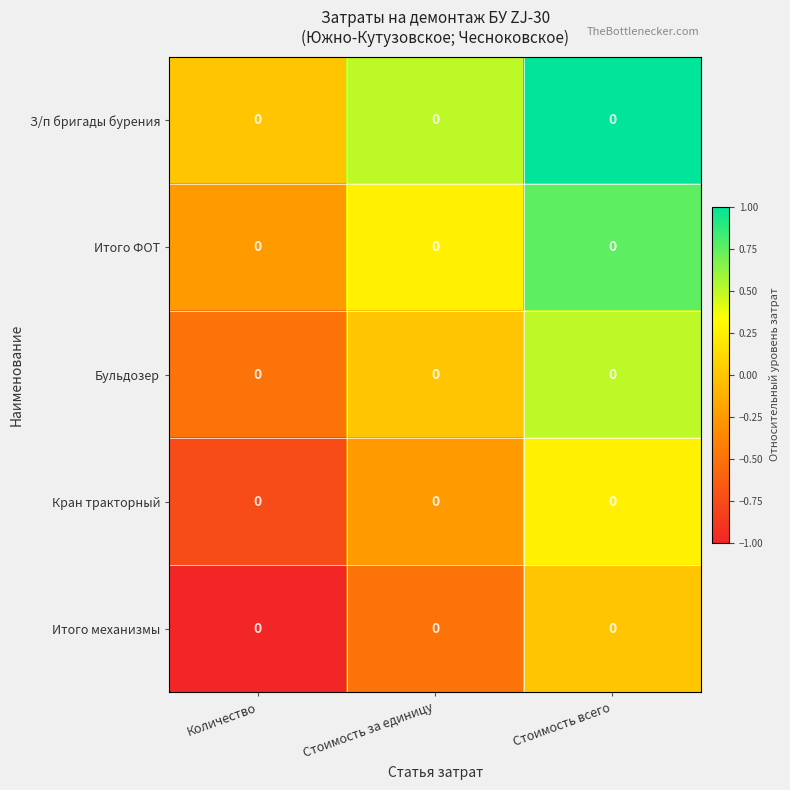

Reading left to right, what are all the values shown in this chart?

З/п бригады бурения: Количество=0.0	Стоимость за единицу=0.0	Стоимость всего=0.0
Итого ФОТ: Количество=0.0	Стоимость за единицу=0.0	Стоимость всего=0.0
Бульдозер: Количество=0.0	Стоимость за единицу=0.0	Стоимость всего=0.0
Кран тракторный: Количество=0.0	Стоимость за единицу=0.0	Стоимость всего=0.0
Итого механизмы: Количество=0.0	Стоимость за единицу=0.0	Стоимость всего=0.0